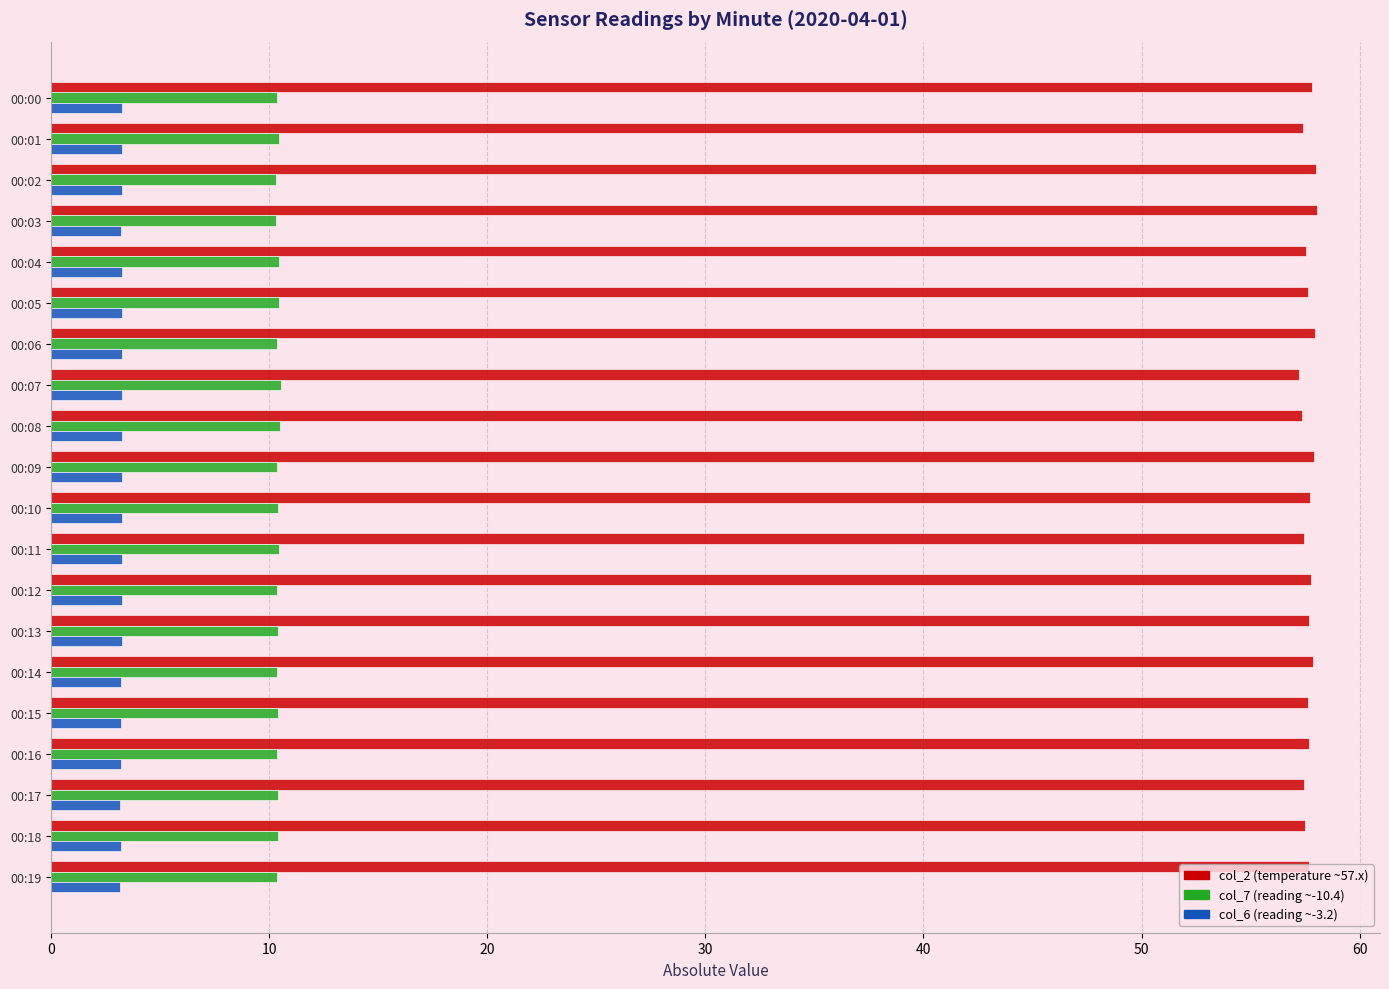

What is the total value across all series at 00:05?

71.3